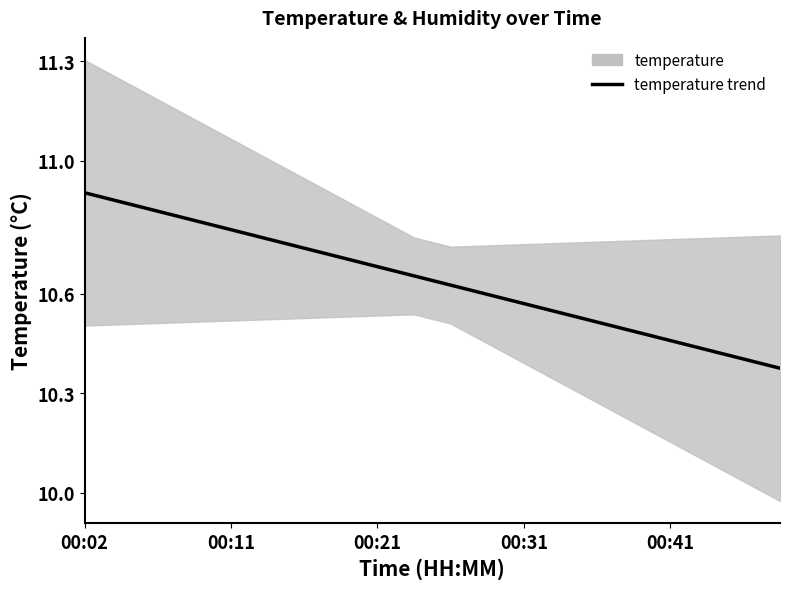

Is it true that the value at 18 is 13.6?

False